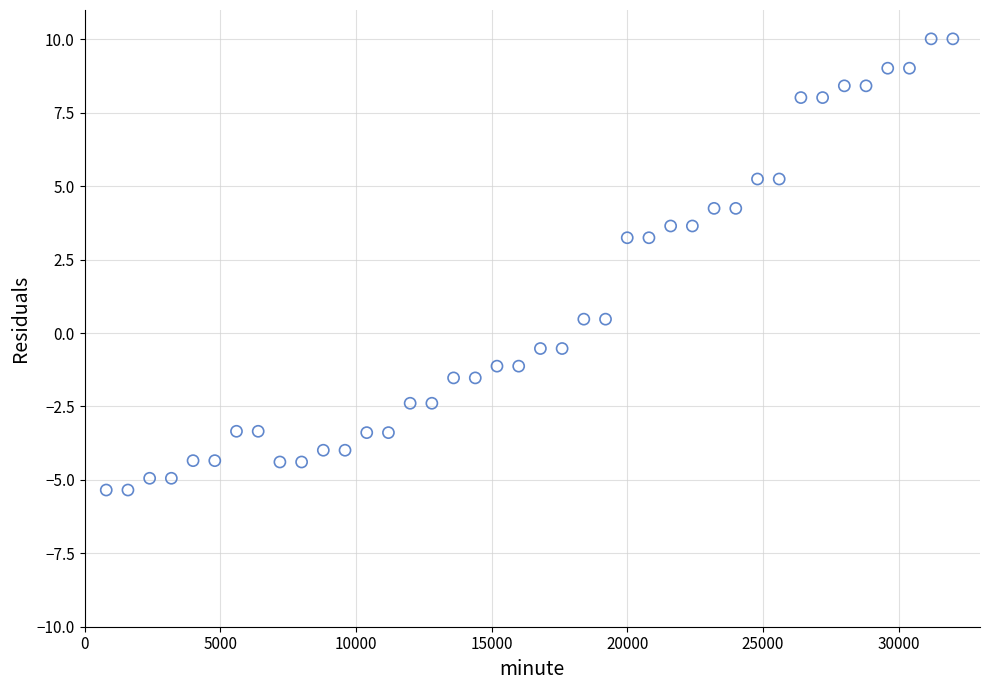

What is the range of Y values (max minus min)?

15.4